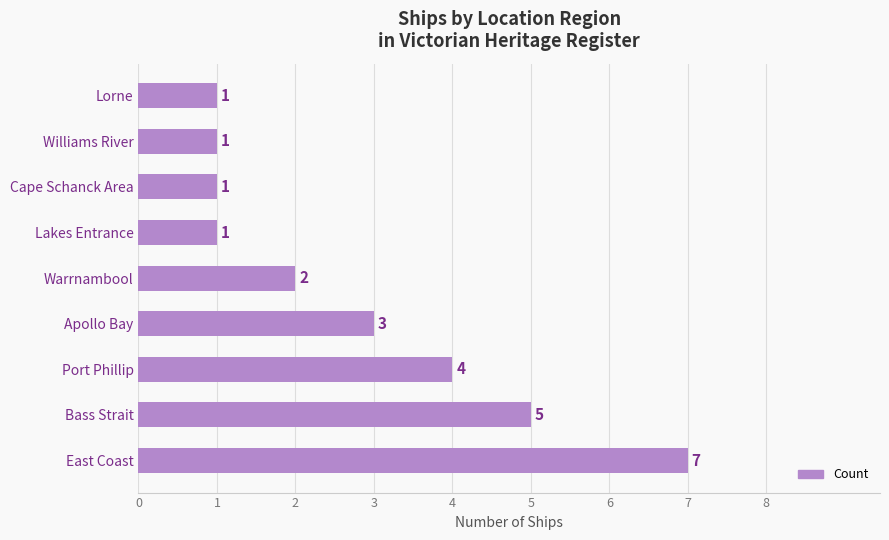

The value at Bass Strait is 2. True or false?

False